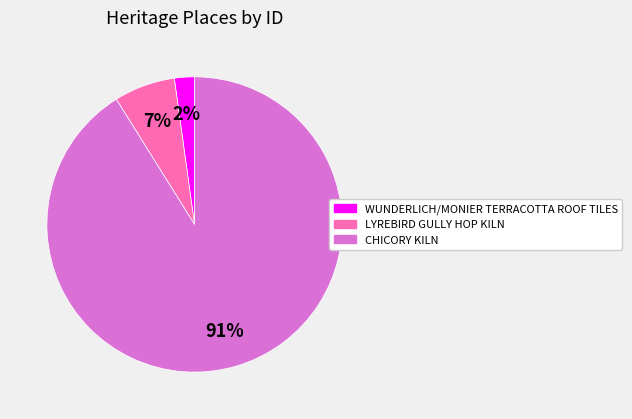

Between CHICORY KILN and LYREBIRD GULLY HOP KILN, which is larger?

CHICORY KILN